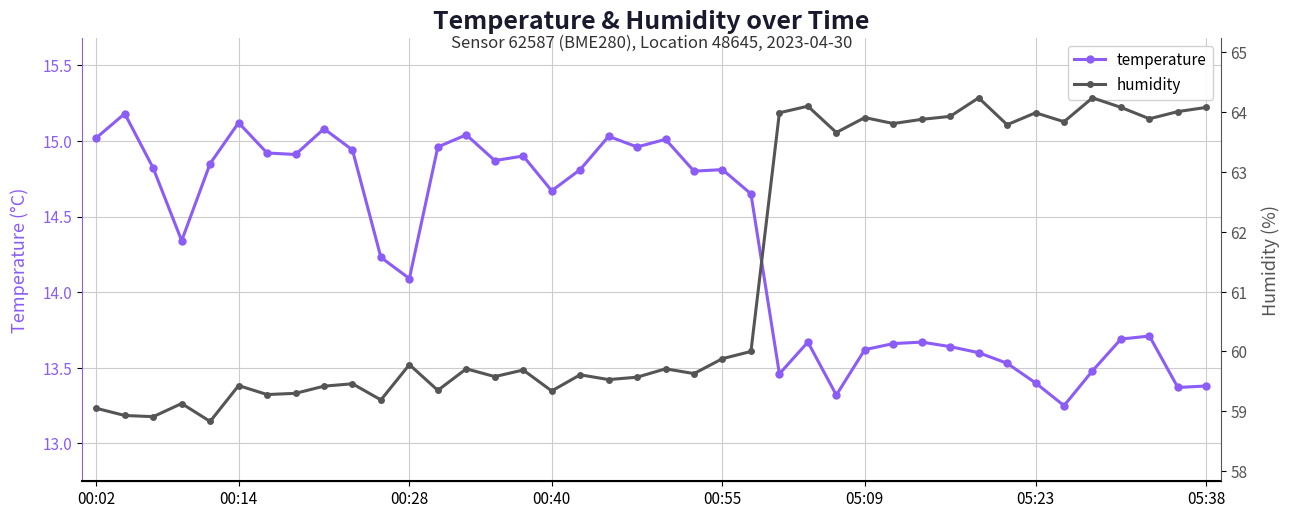

What is the maximum value for temperature?

15.2